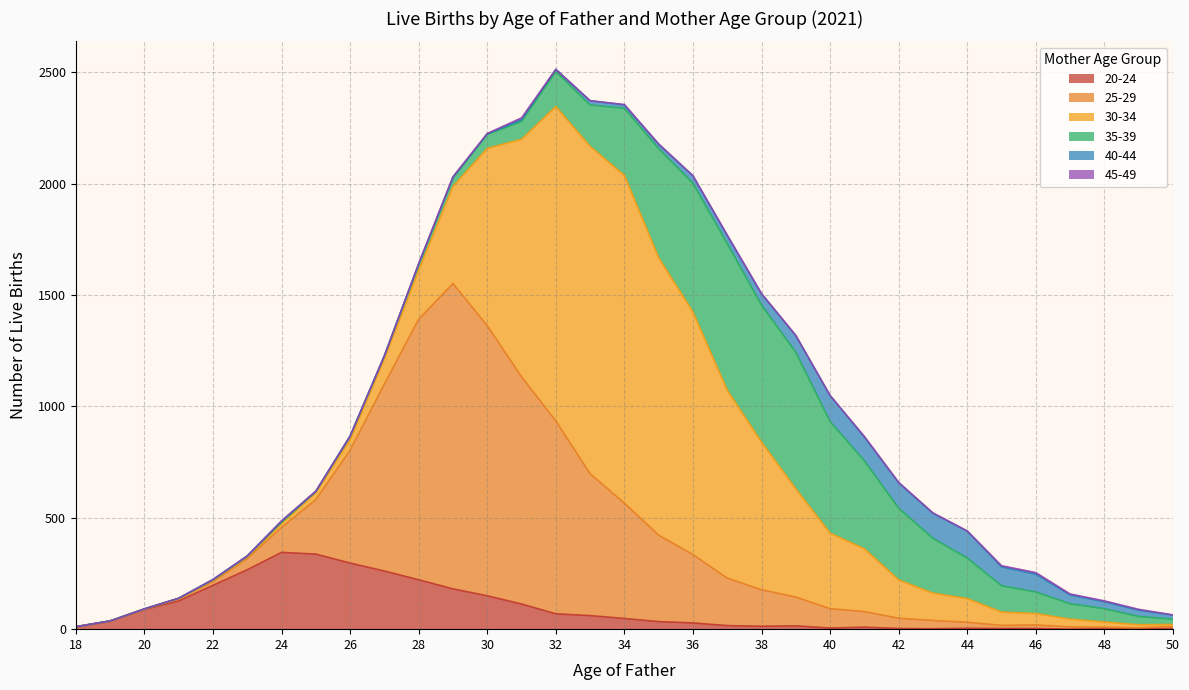

The value of 45-49 at 21 is -63. True or false?

False